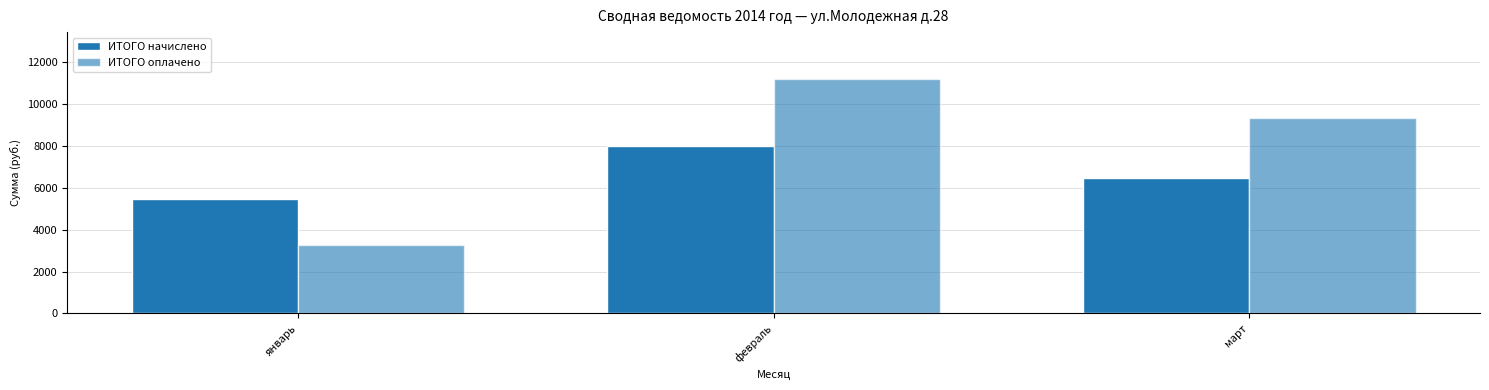

What is the minimum value shown in the chart?

3260.0